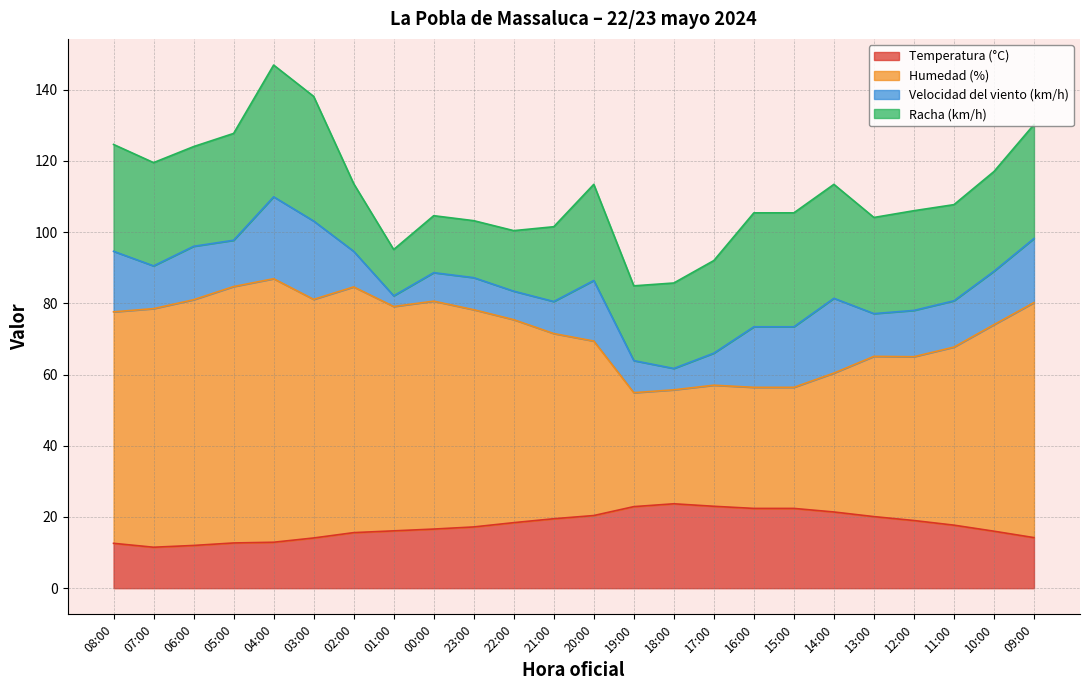

What is the total value across all series at 22:00?

100.4